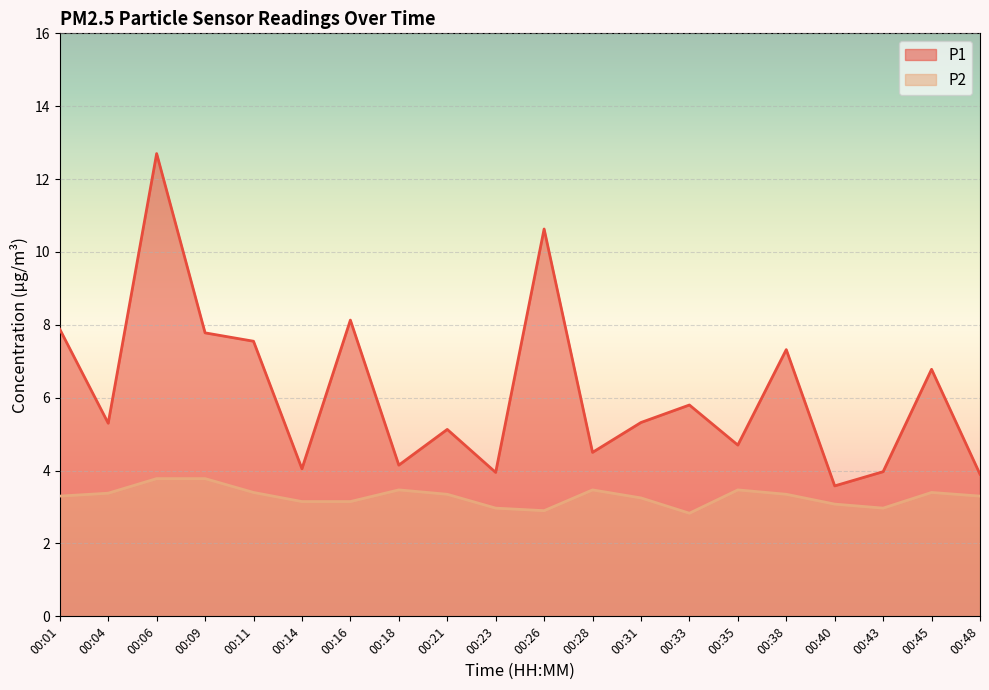

Rank the series at 00:35 from highest to lowest value.

P1, P2